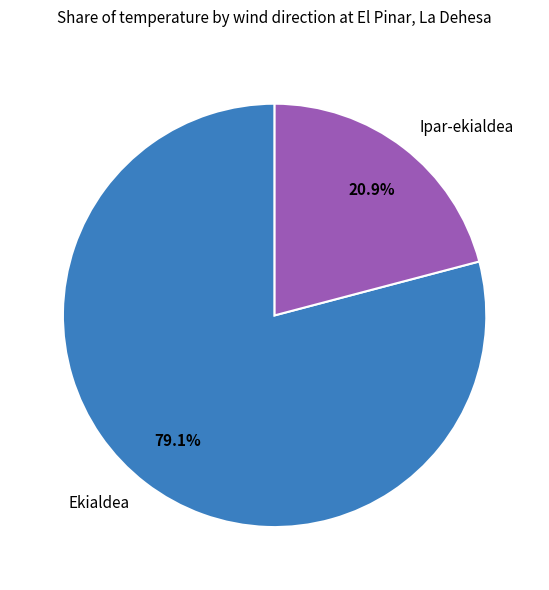

Which has a higher value, Ekialdea or Ipar-ekialdea?

Ekialdea